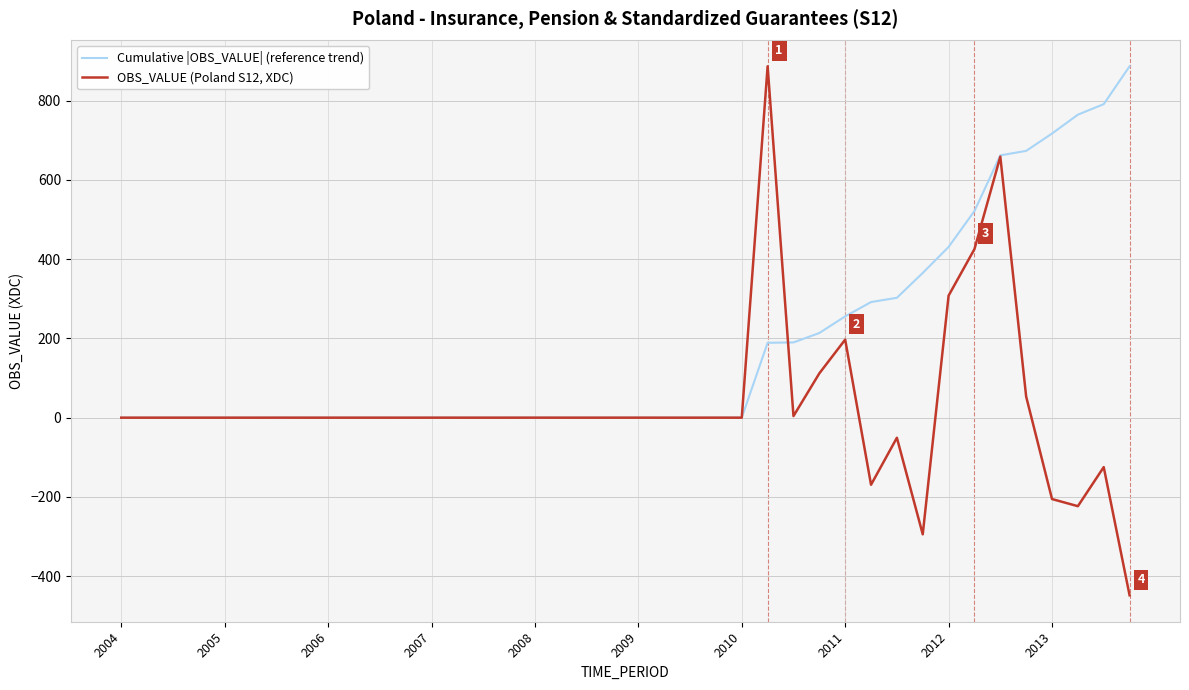

Which series has the widest spread of values?

OBS_VALUE (Poland S12, XDC)